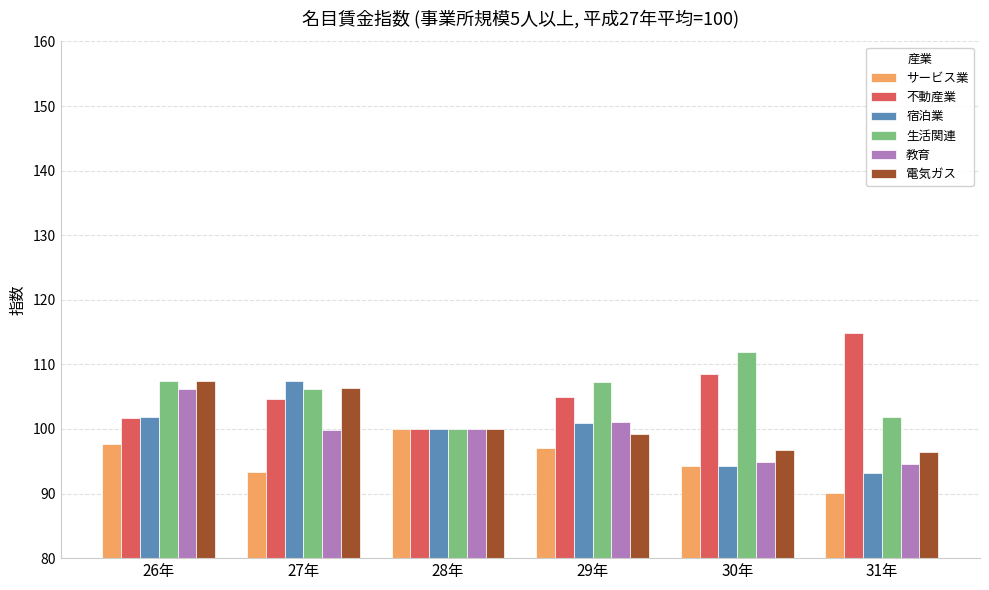

Are the bars horizontal?

No